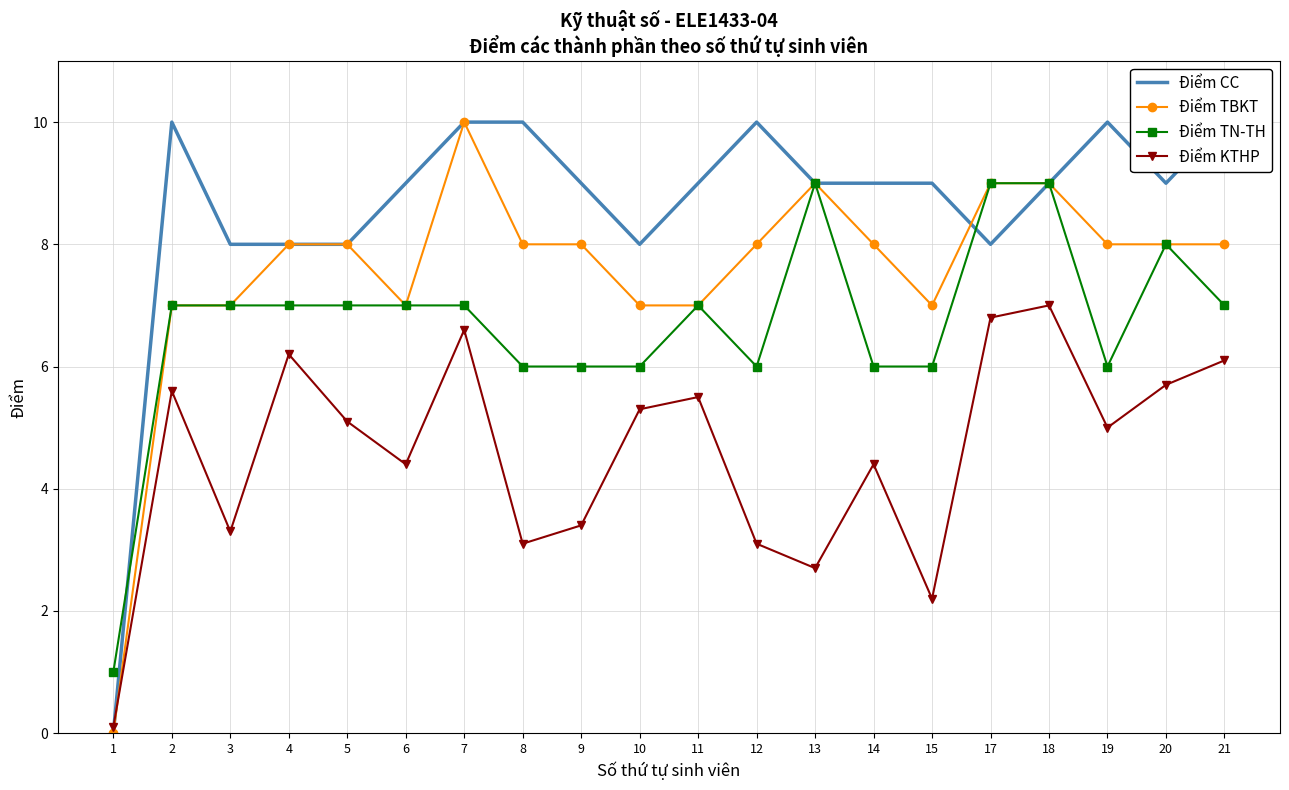

How many lines are shown in the chart?

4